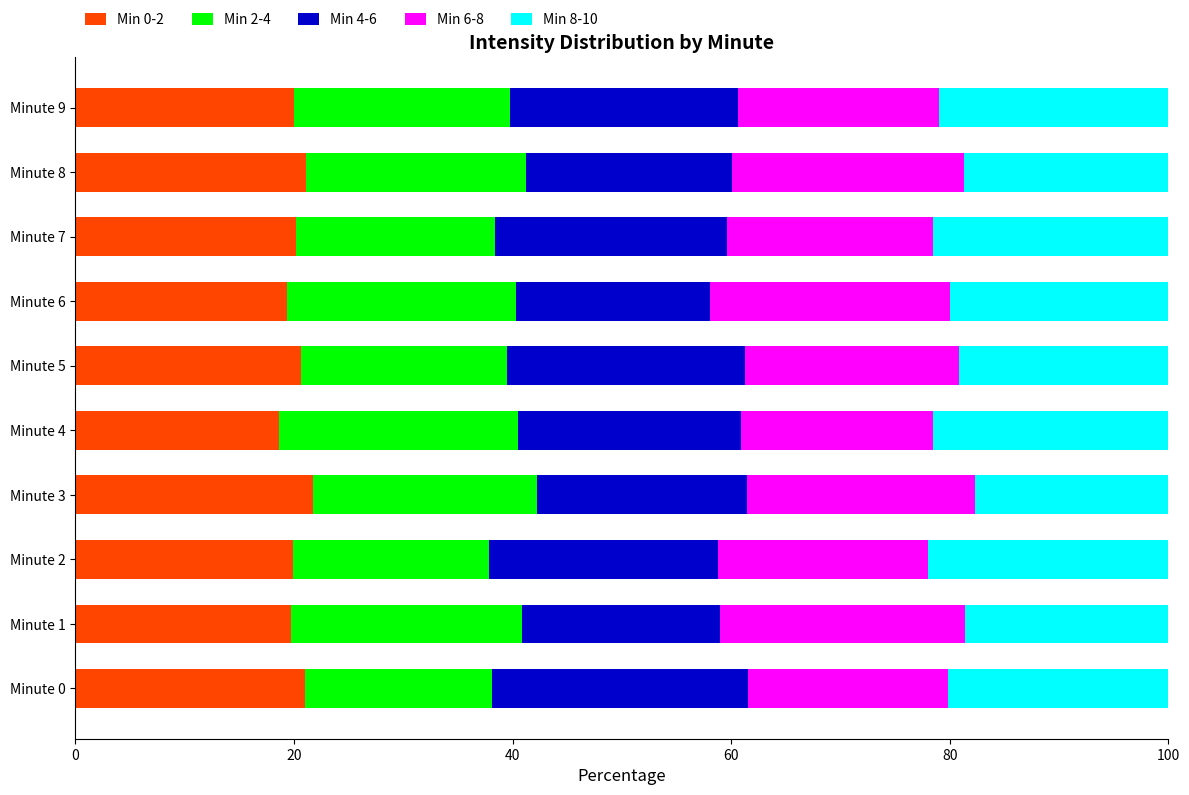

What is the total value across all series at Minute 0?

100.0